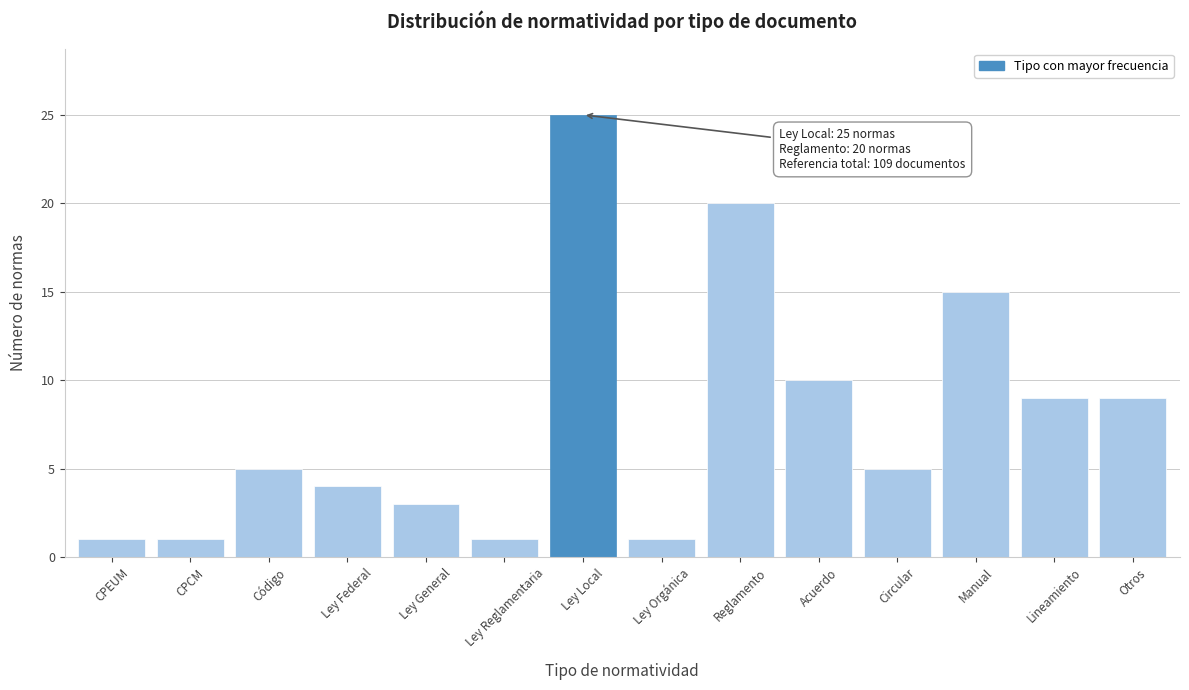

Reading left to right, extract all data points from this chart.

1	1	5	4	3	1	25	1	20	10	5	15	9	9